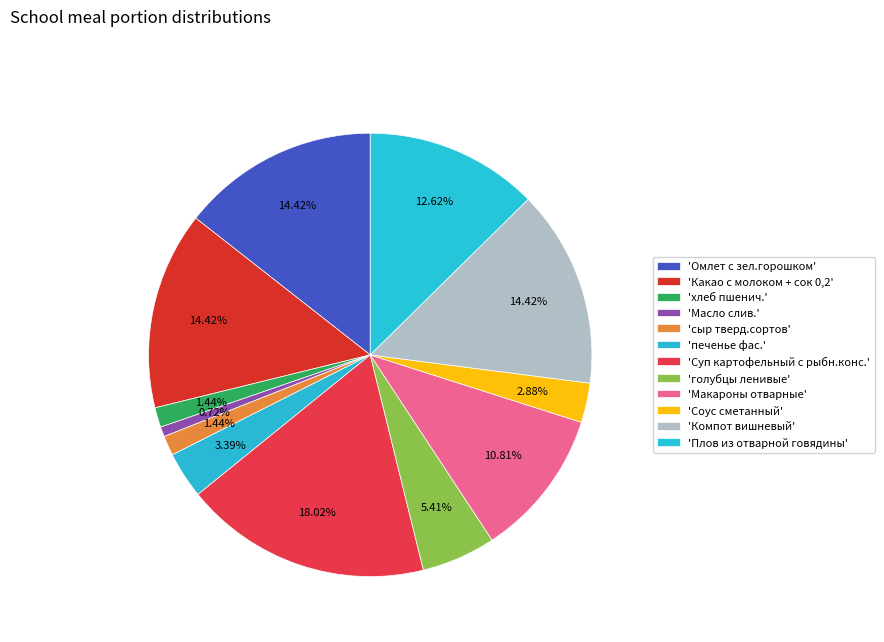

Which slice is the largest?

Суп картофельный с рыбн.конс.